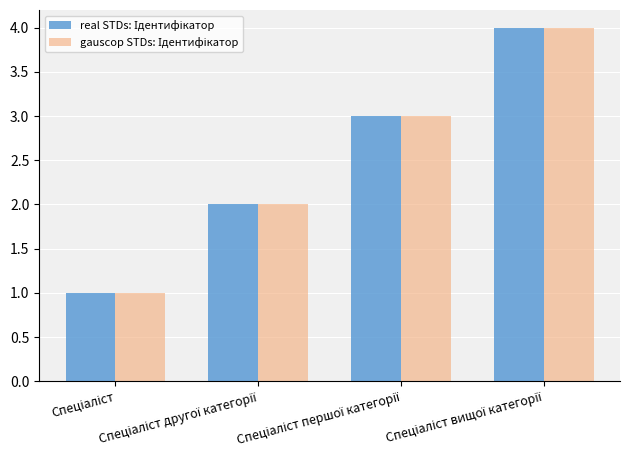

What is the sum of the gauscop STDs: Ідентифікатор values at Спеціаліст другої категорії and Спеціаліст?

3